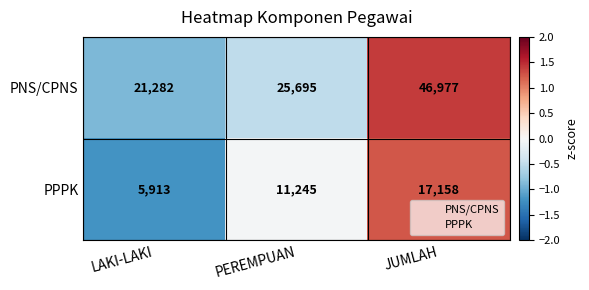

What is the spread (max minus min) of values at PEREMPUAN?

14450